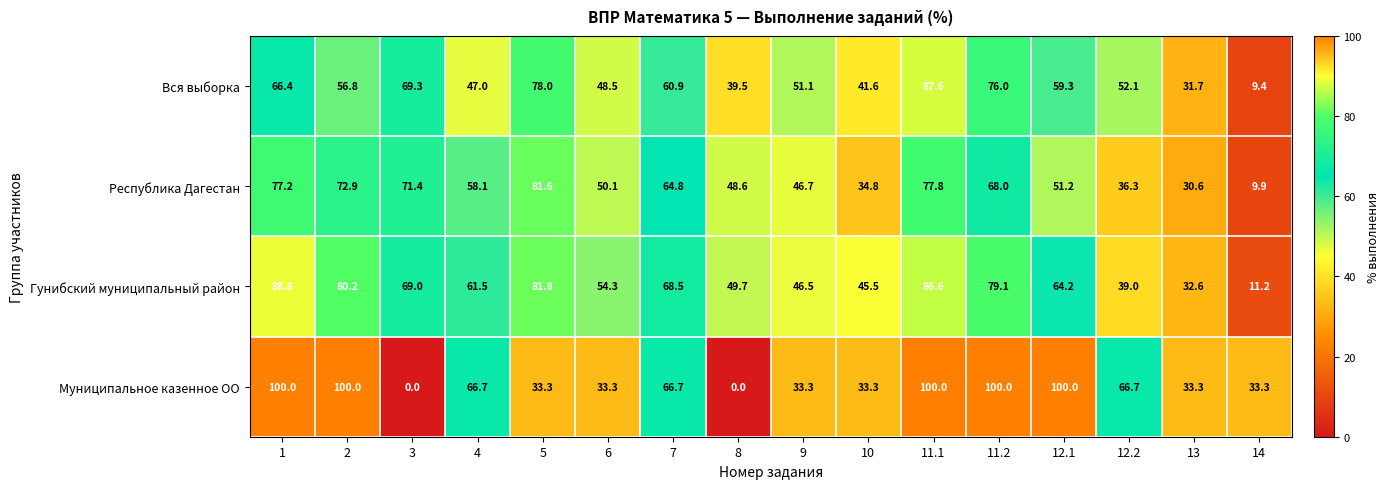

What is the average value of the Гунибский муниципальный район series?

59.9